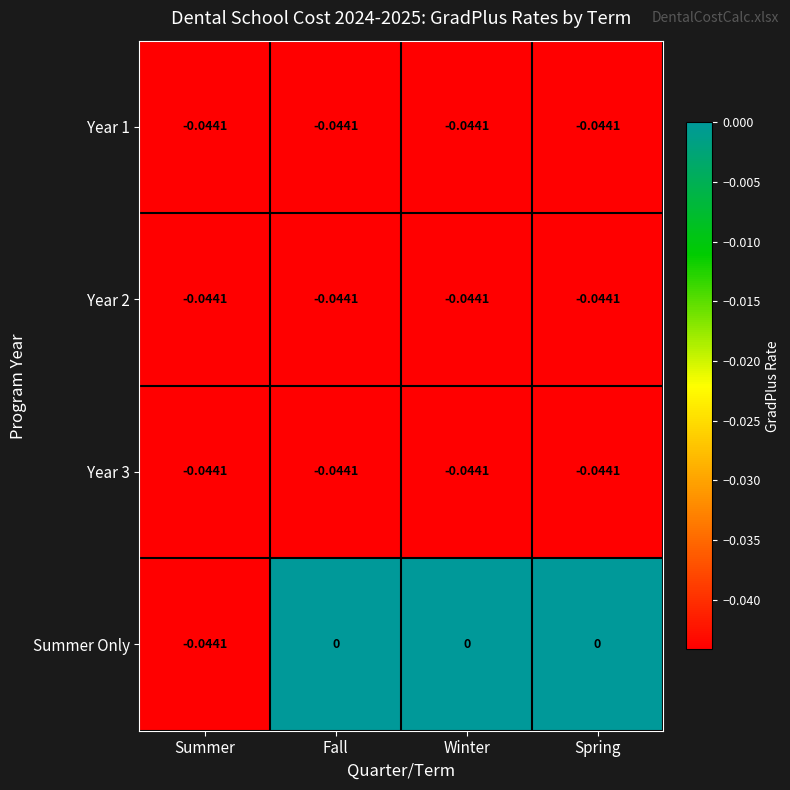

Which series has the largest total across all categories?

Summer Only